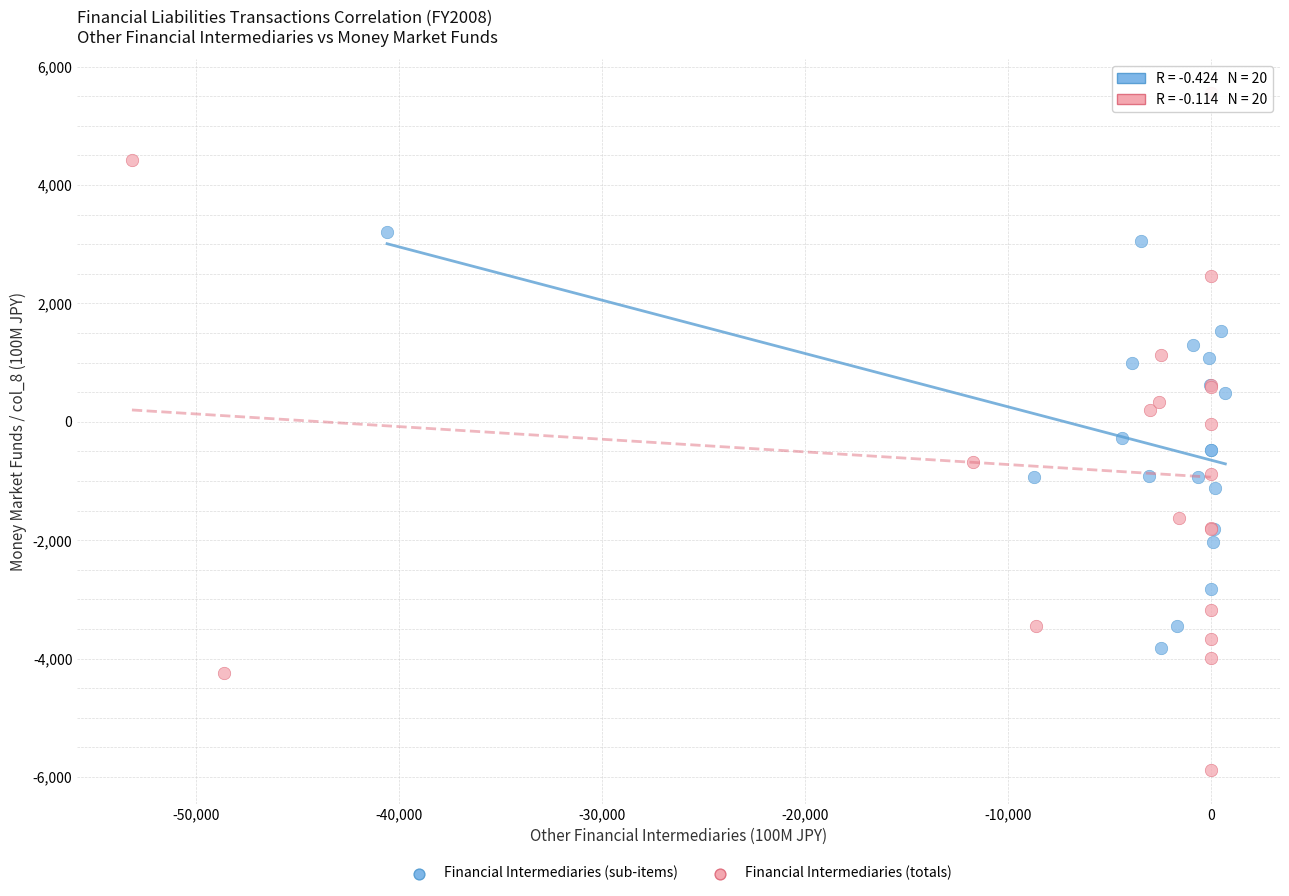

What are all the series names shown in the legend?

Financial Intermediaries (sub-items), Financial Intermediaries (totals)